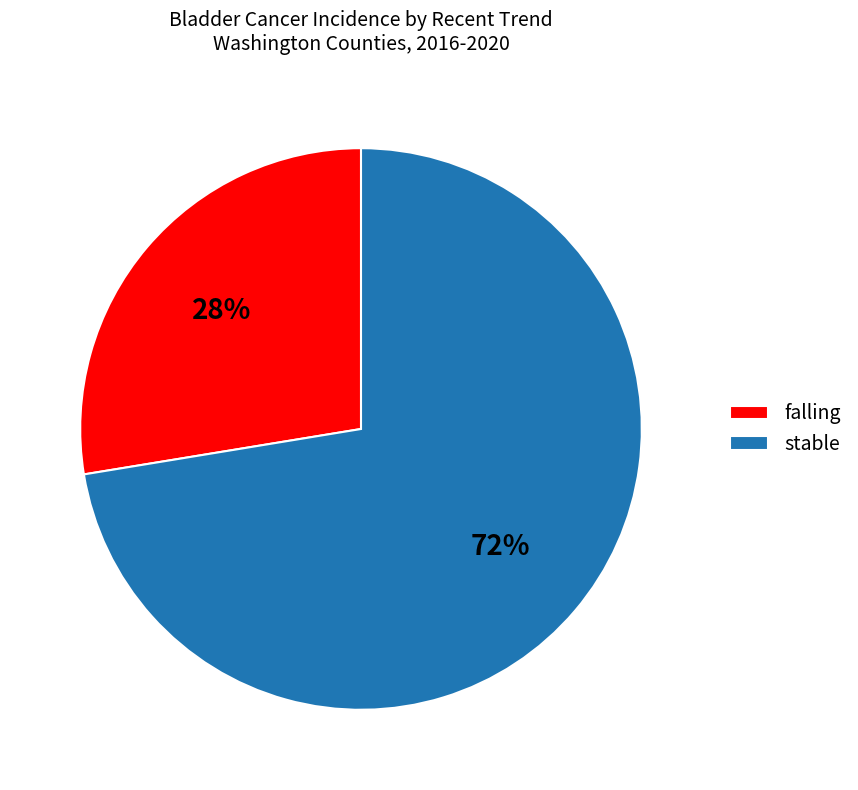

Which category has the smallest portion of the pie?

falling